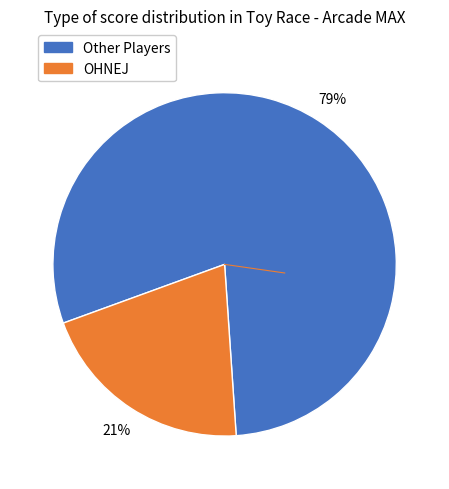

To the nearest percent, what is the average slice percentage?

50%